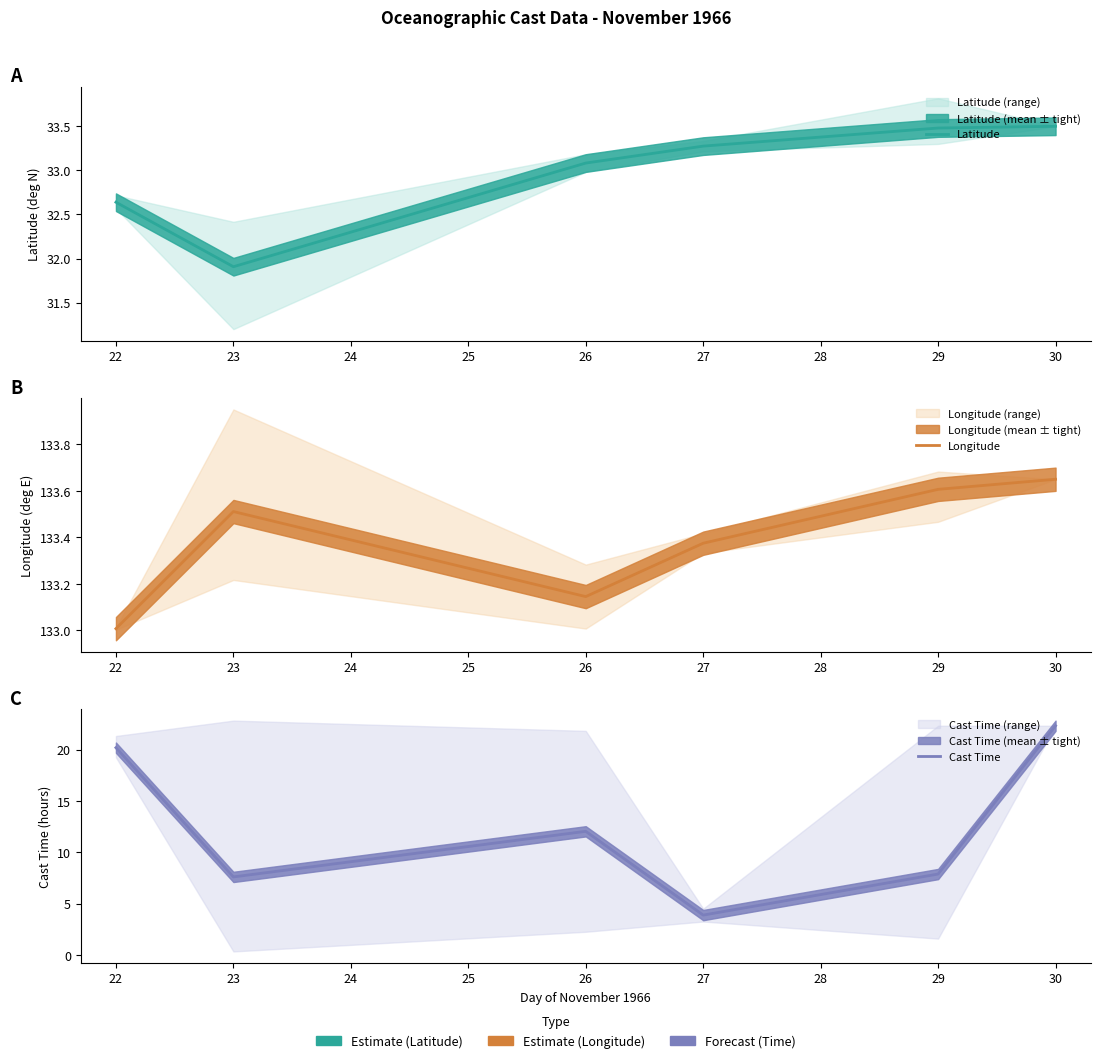

List the series in order of their peak value, highest first.

Longitude, Latitude, Cast Time